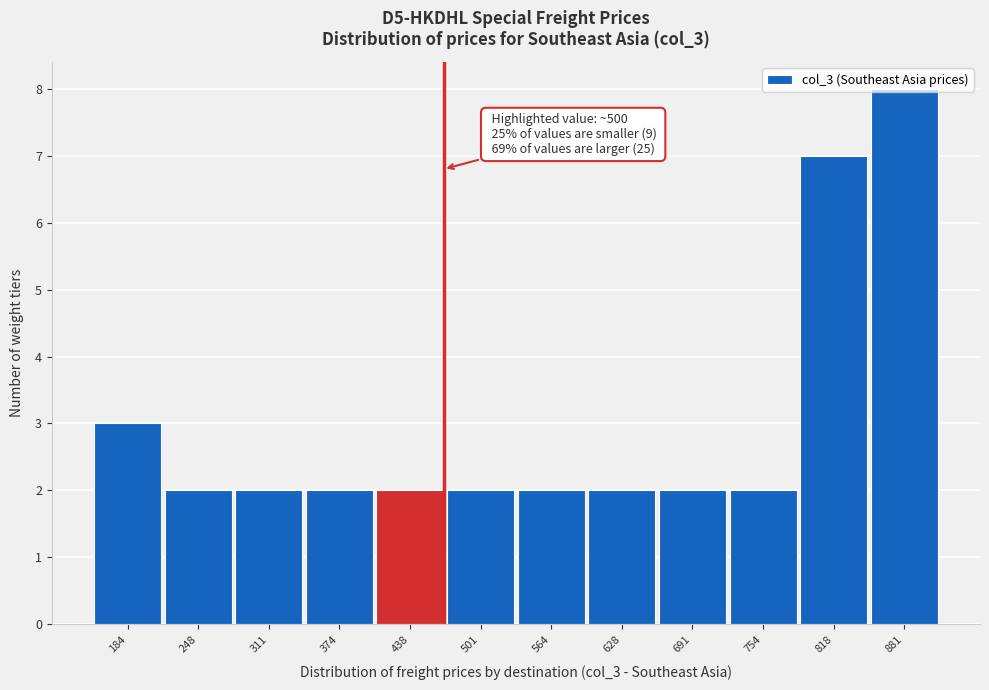

What is the change in value from 311 to 818?

+5